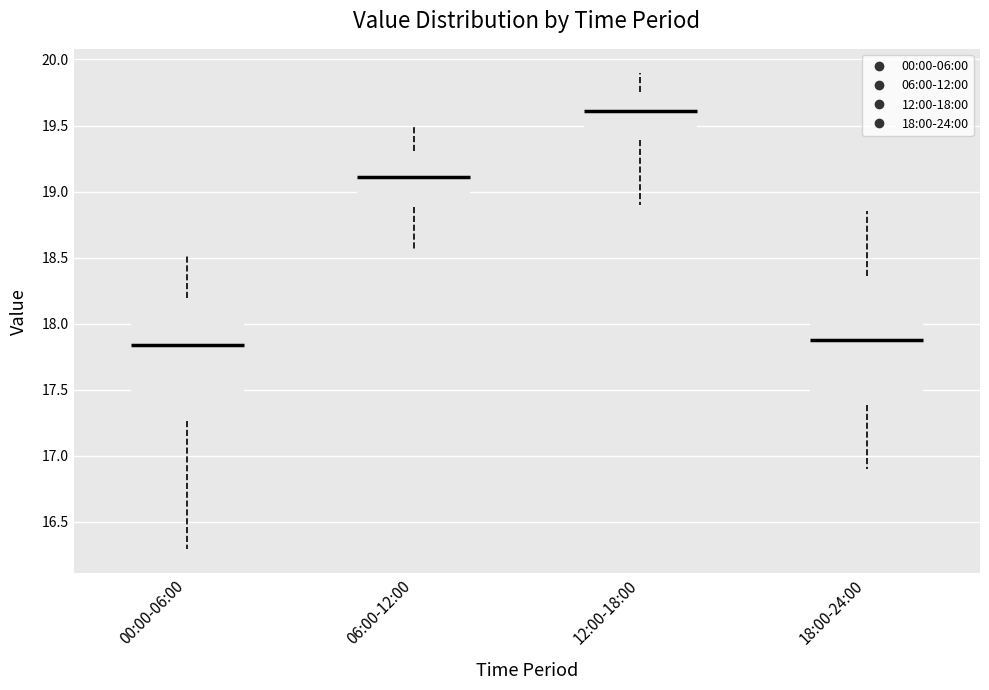

Reading left to right, read every box against the y-axis: the position of its median line, the range the box covers, and the ends of its whiskers. The values are not printed on the chart, so give them approximately, as read against the axis.

00:00-06:00: median 17.85, box 17.25 to 18.20, whiskers 16.30 to 18.50
06:00-12:00: median 19.10, box 18.90 to 19.30, whiskers 18.55 to 19.50
12:00-18:00: median 19.60, box 19.40 to 19.75, whiskers 18.90 to 19.90
18:00-24:00: median 17.90, box 17.40 to 18.35, whiskers 16.90 to 18.85